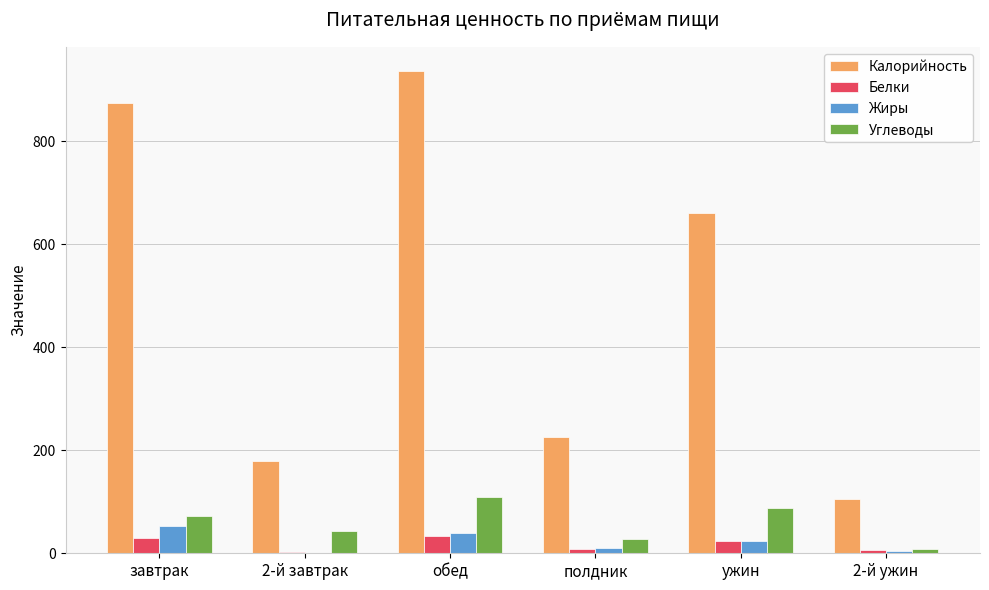

Are the bars grouped side by side (vs. stacked)?

Yes